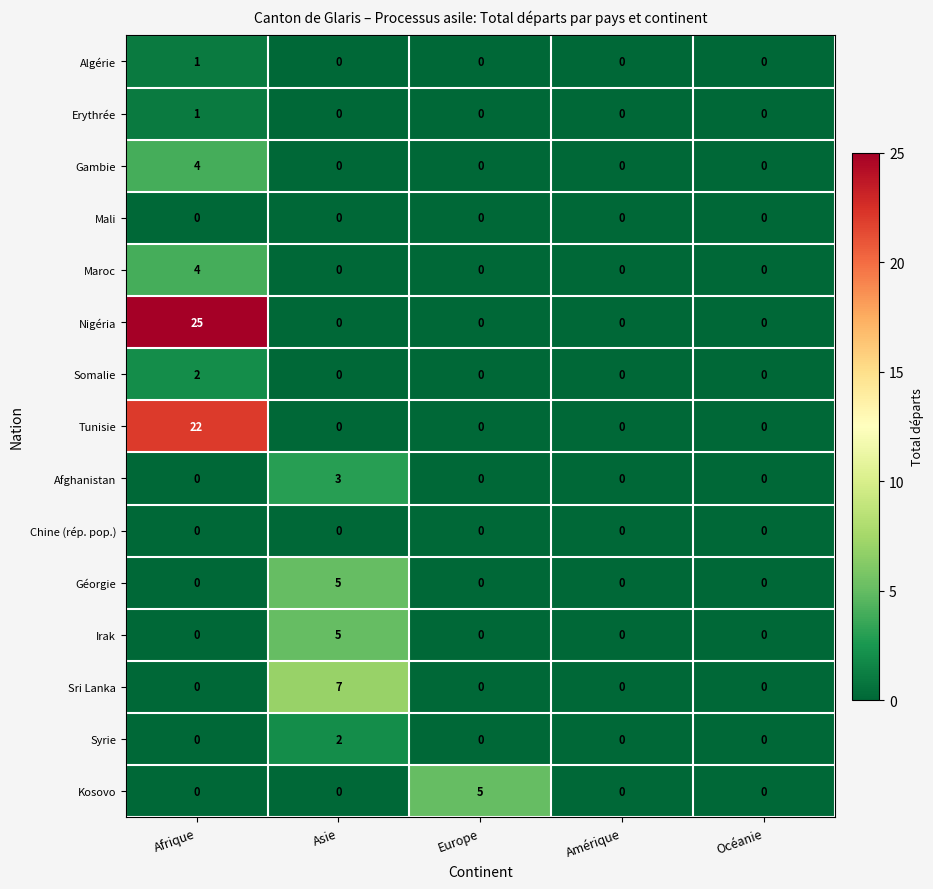

The Kosovo series shows 3 at Europe. True or false?

False